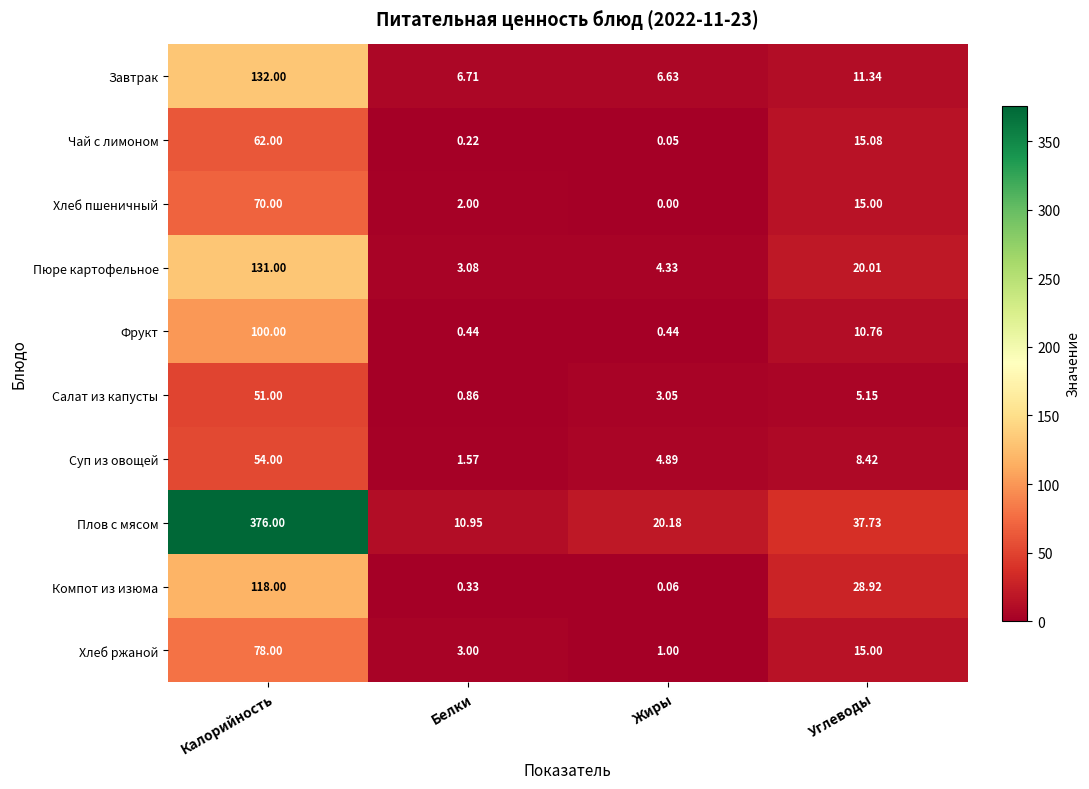

Rank the categories by Плов с мясом value from highest to lowest.

Калорийность, Углеводы, Жиры, Белки